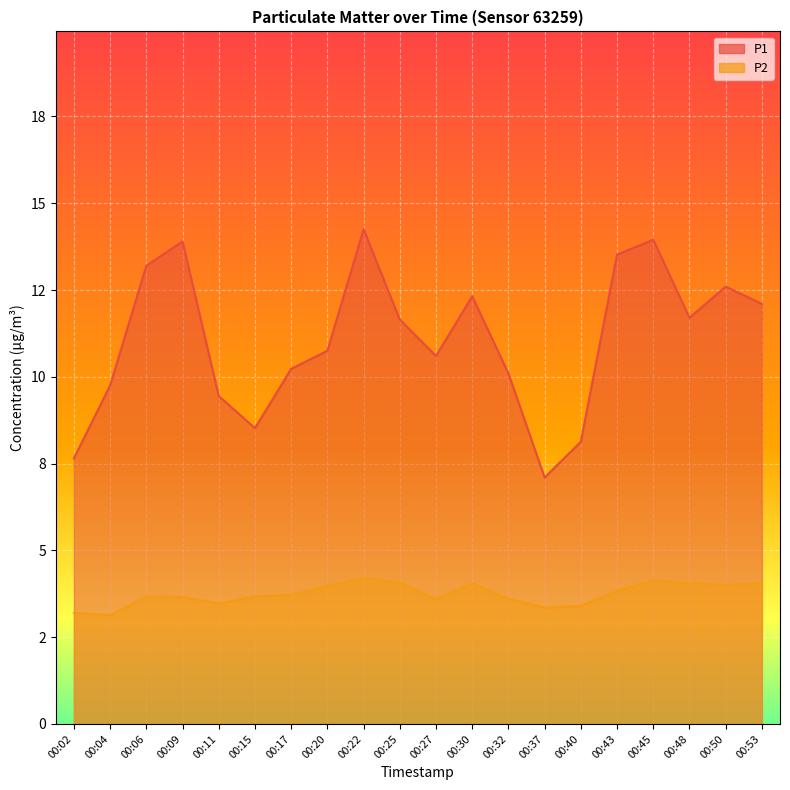

How many lines are shown in the chart?

2